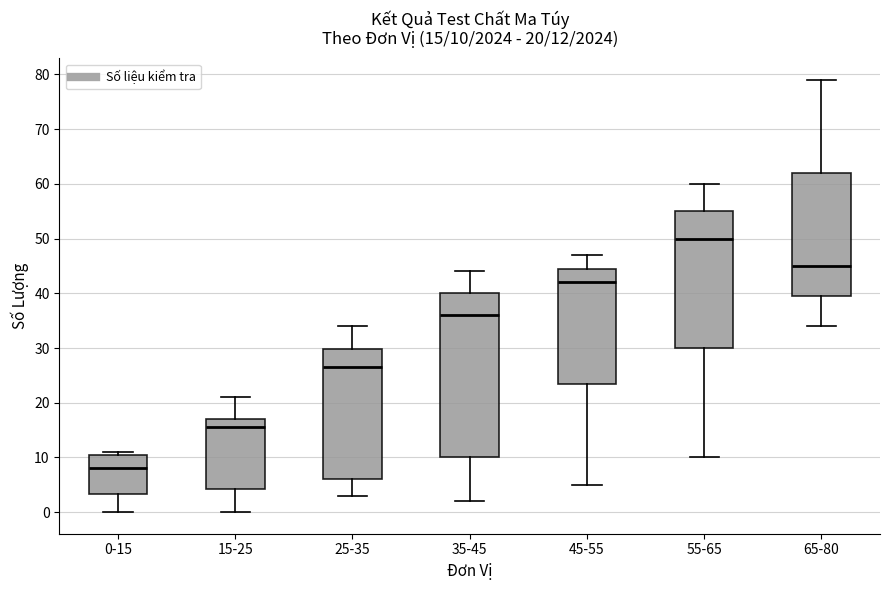

Which box has the highest median line?

55-65